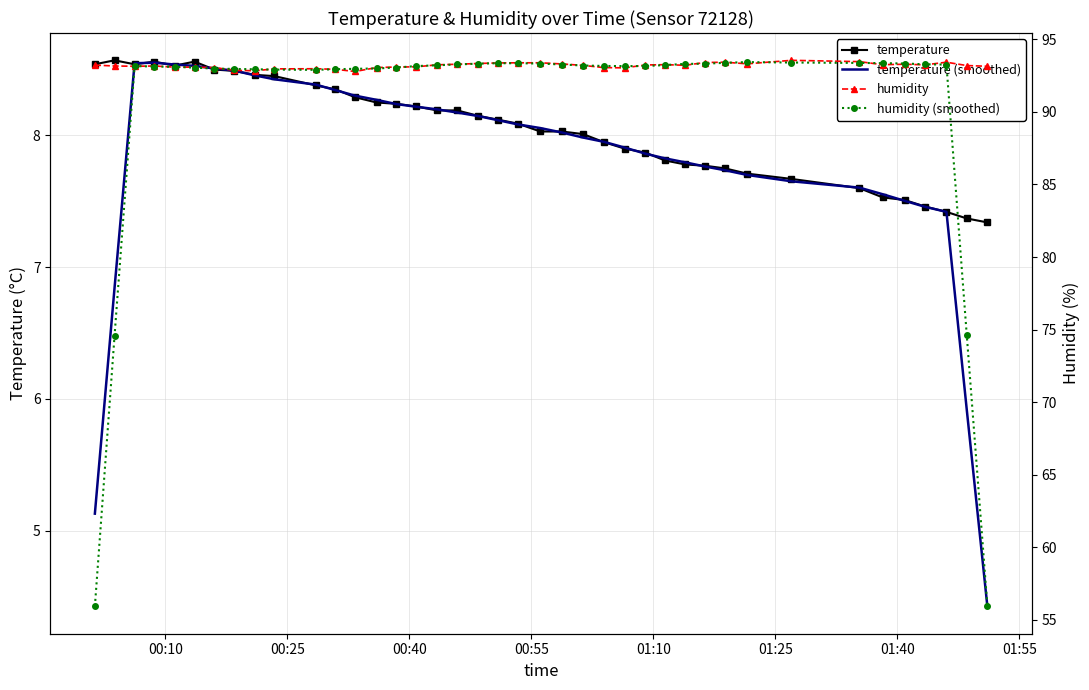

What are all the series names shown in the legend?

temperature, temperature (smoothed), humidity, humidity (smoothed)